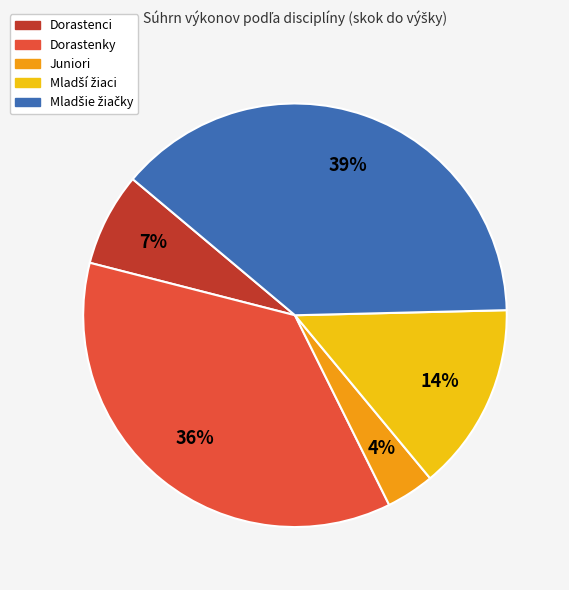

To the nearest percent, what is the difference between the largest and smallest slice percentages?

35%